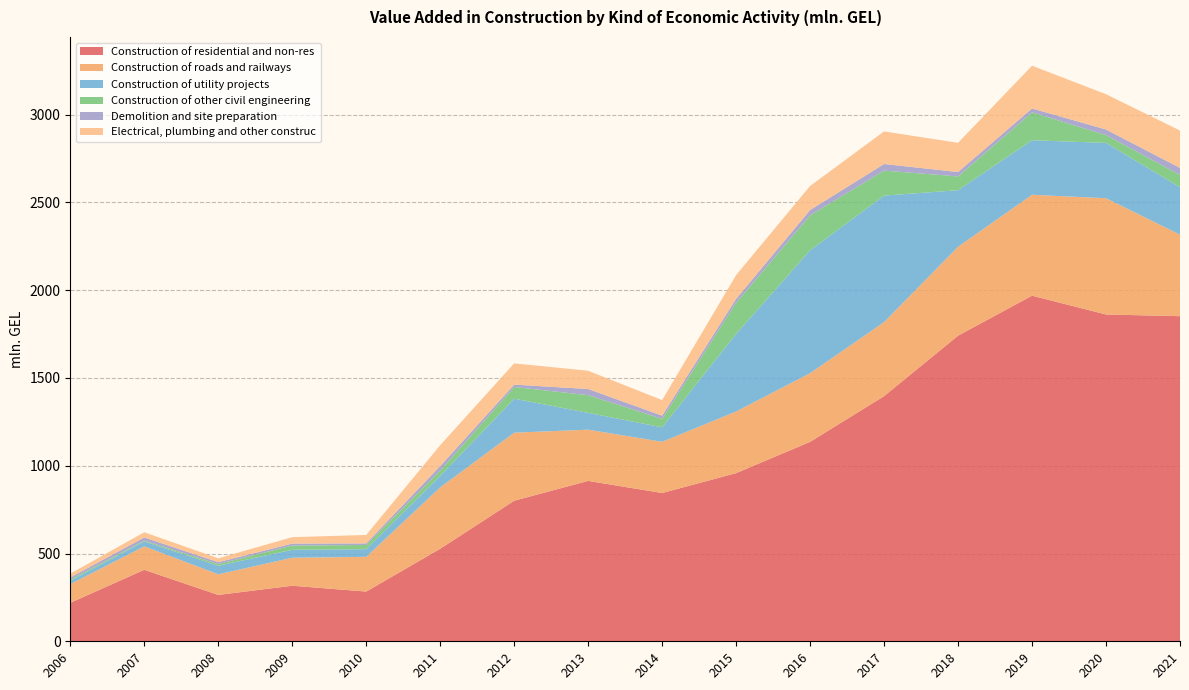

Reading left to right, extract all data points from this chart.

Construction of residential and non-res: 2006=219.1	2007=407.1	2008=264.0	2009=316.5	2010=283.2	2011=527.1	2012=800.6	2013=913.6	2014=844.6	2015=957.8	2016=1136.0	2017=1396.4	2018=1740.8	2019=1968.7	2020=1861.5	2021=1851.8
Construction of roads and railways: 2006=106.3	2007=133.7	2008=117.4	2009=159.4	2010=197.8	2011=349.6	2012=387.6	2013=291.8	2014=291.8	2015=351.0	2016=391.2	2017=421.6	2018=506.5	2019=574.7	2020=662.2	2021=464.7
Construction of utility projects: 2006=18.6	2007=27.9	2008=49.0	2009=45.2	2010=43.6	2011=65.2	2012=193.9	2013=95.7	2014=82.4	2015=442.0	2016=699.6	2017=720.6	2018=322.2	2019=310.6	2020=315.1	2021=269.8
Construction of other civil engineering: 2006=8.1	2007=4.9	2008=9.7	2009=24.4	2010=23.9	2011=30.7	2012=66.6	2013=100.6	2014=48.3	2015=177.2	2016=199.2	2017=142.5	2018=78.3	2019=159.0	2020=44.6	2021=70.1
Demolition and site preparation: 2006=11.3	2007=17.8	2008=10.5	2009=11.0	2010=9.2	2011=25.3	2012=13.2	2013=35.3	2014=18.1	2015=22.4	2016=30.5	2017=37.6	2018=25.1	2019=22.0	2020=31.8	2021=40.0
Electrical, plumbing and other construc: 2006=21.6	2007=29.7	2008=22.0	2009=36.5	2010=48.0	2011=118.9	2012=121.1	2013=104.0	2014=88.6	2015=135.4	2016=136.8	2017=185.4	2018=166.3	2019=243.4	2020=200.9	2021=212.7